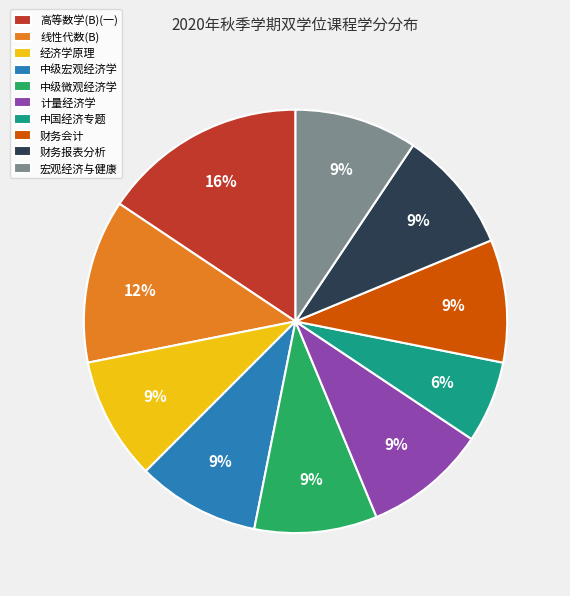

To the nearest percent, what percentage of the pie is 中级宏观经济学?

9%